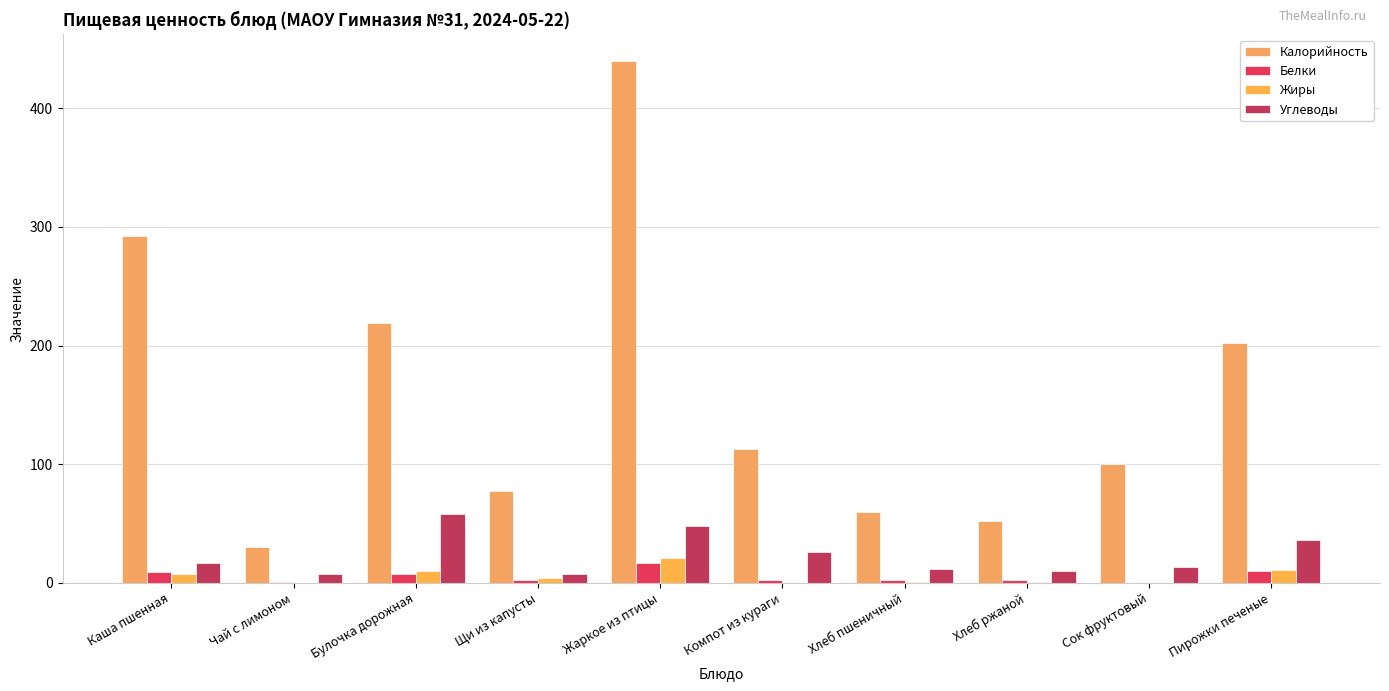

Reading right to left, transcribe all the data shown in this chart.

Калорийность: Пирожки печеные=202.0	Сок фруктовый=100.0	Хлеб ржаной=52.2	Хлеб пшеничный=59.7	Компот из кураги=112.4	Жаркое из птицы=440.2	Щи из капусты=77.3	Булочка дорожная=219.4	Чай с лимоном=29.8	Каша пшенная=292.3
Белки: Пирожки печеные=10.0	Сок фруктовый=0.0	Хлеб ржаной=2.0	Хлеб пшеничный=2.0	Компот из кураги=1.9	Жаркое из птицы=16.9	Щи из капусты=2.2	Булочка дорожная=7.3	Чай с лимоном=0.2	Каша пшенная=8.9
Жиры: Пирожки печеные=11.0	Сок фруктовый=0.0	Хлеб ржаной=0.4	Хлеб пшеничный=0.3	Компот из кураги=0.1	Жаркое из птицы=20.9	Щи из капусты=4.2	Булочка дорожная=9.9	Чай с лимоном=0.0	Каша пшенная=7.0
Углеводы: Пирожки печеные=36.0	Сок фруктовый=13.0	Хлеб ржаной=10.0	Хлеб пшеничный=11.4	Компот из кураги=25.9	Жаркое из птицы=48.0	Щи из капусты=7.4	Булочка дорожная=57.7	Чай с лимоном=7.1	Каша пшенная=16.9